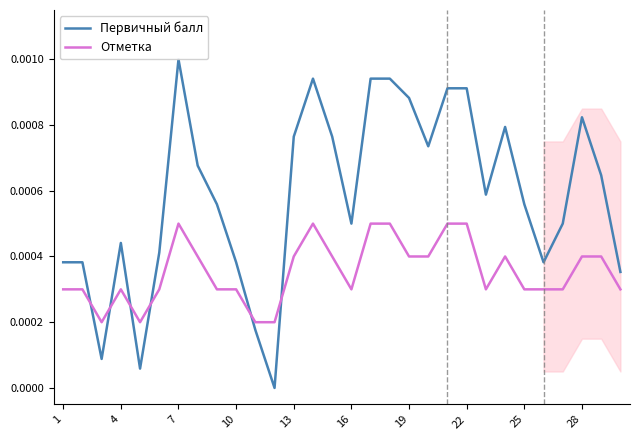

True or false: Первичный балл and Отметка cross at least once.

True